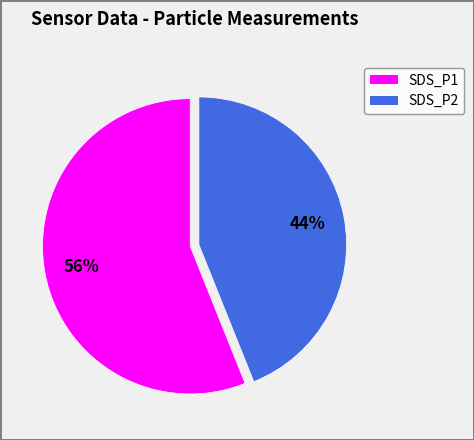

Which slice is the smallest?

SDS_P2